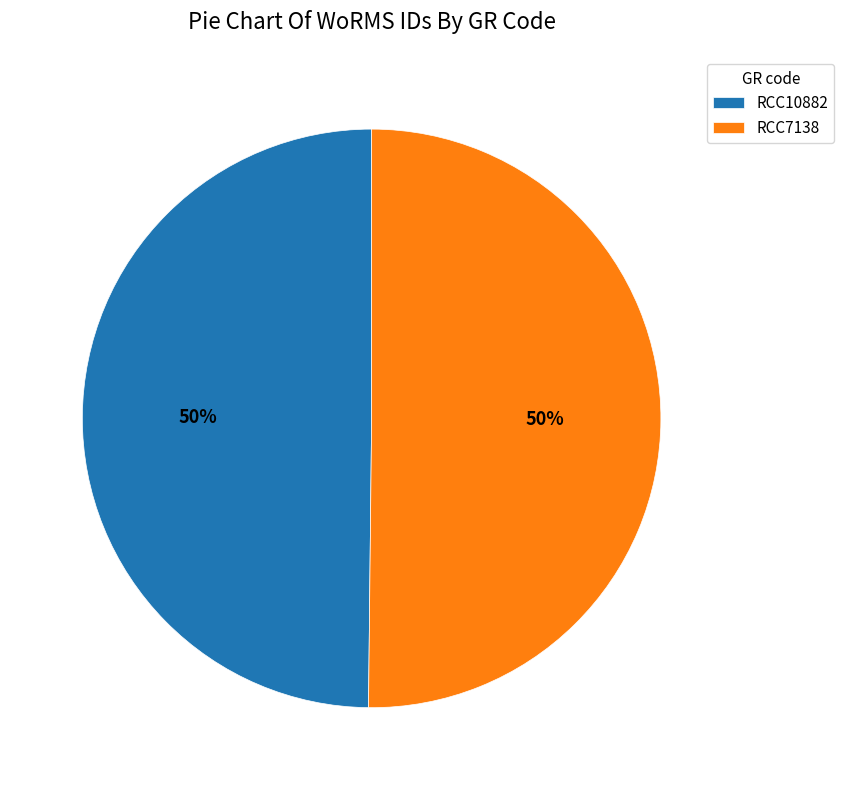

Approximately how many times larger is the value at RCC10882 compared to RCC7138?

1.0